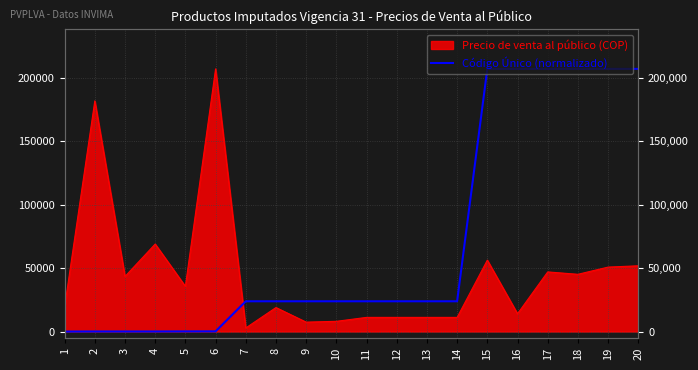

What is the approximate value at 15?

206879.2